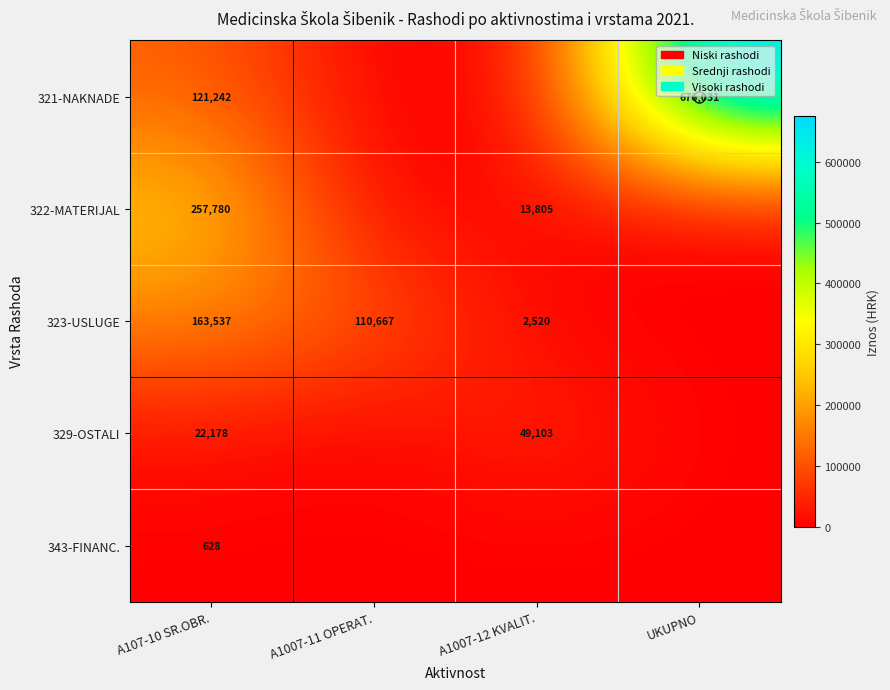

What is the difference between the highest and lowest values at A1007-11 OPERAT.?

110666.9